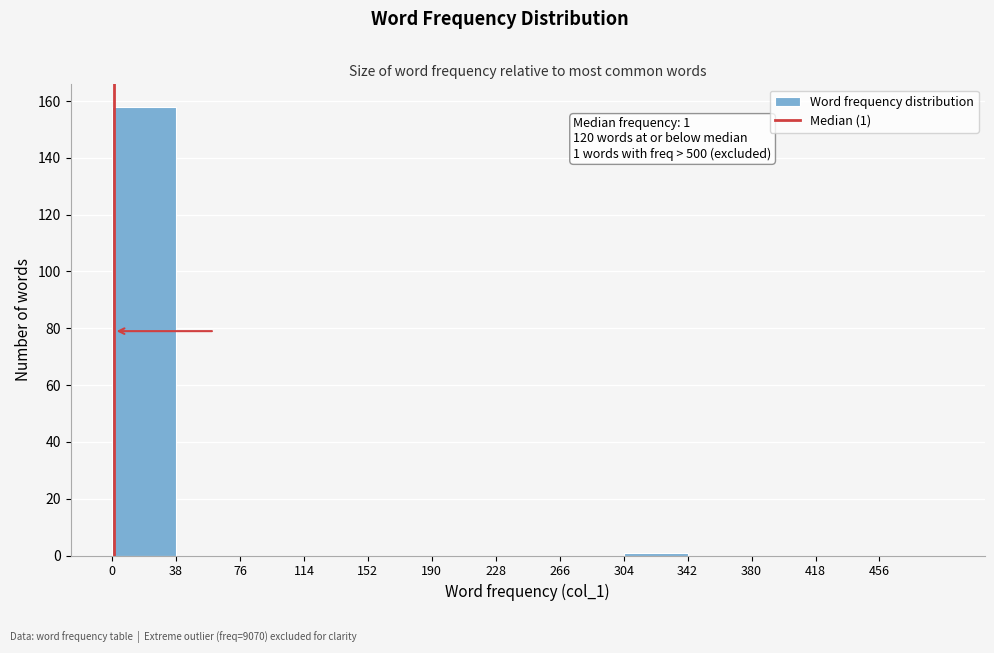

Over which range of the x-axis is the bar tallest?

0 to 38